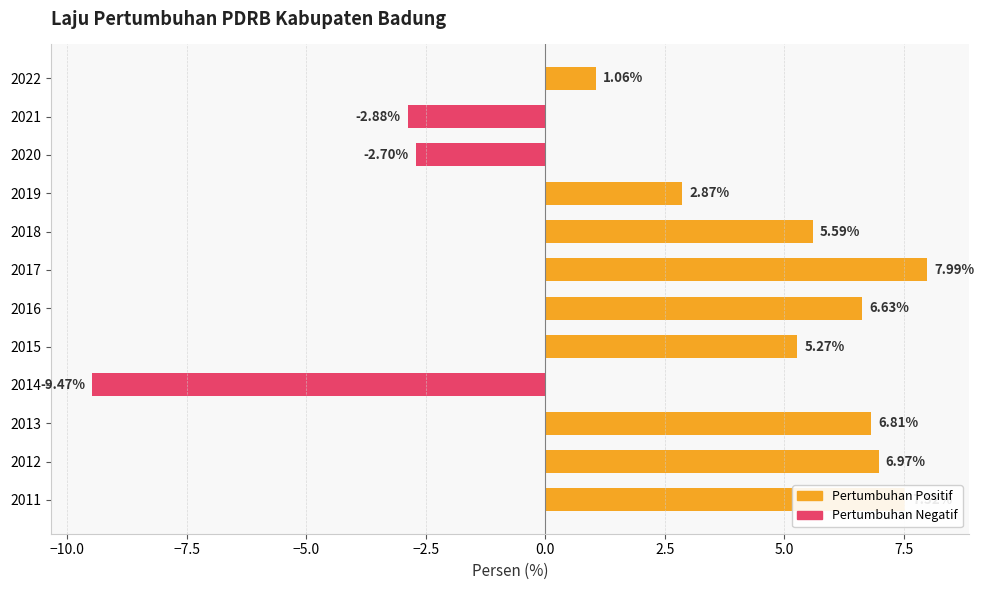

What is the difference between the values at 2020 and 2019?

5.6